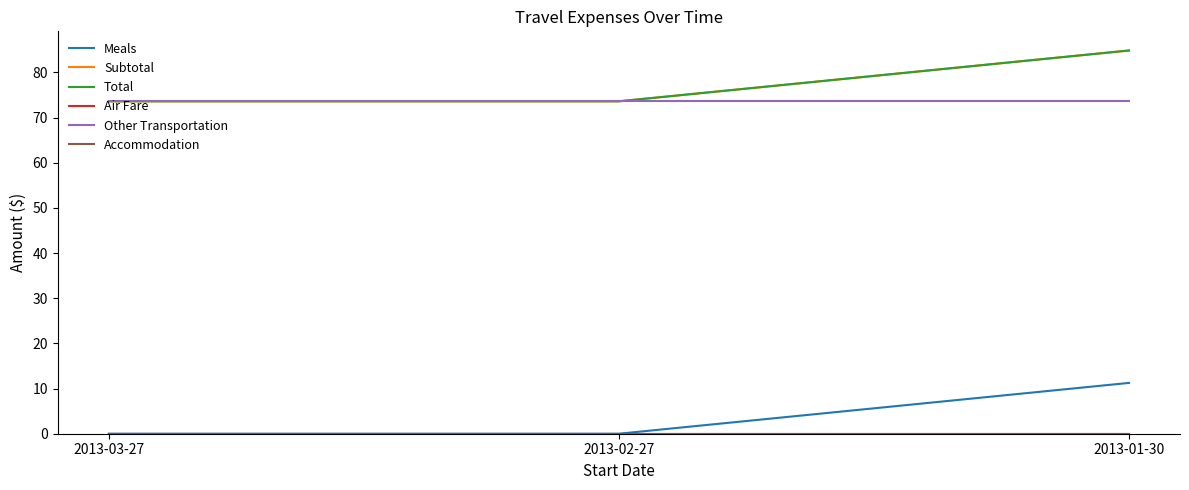

What is the difference between the highest and lowest values at 2013-03-27?

73.6